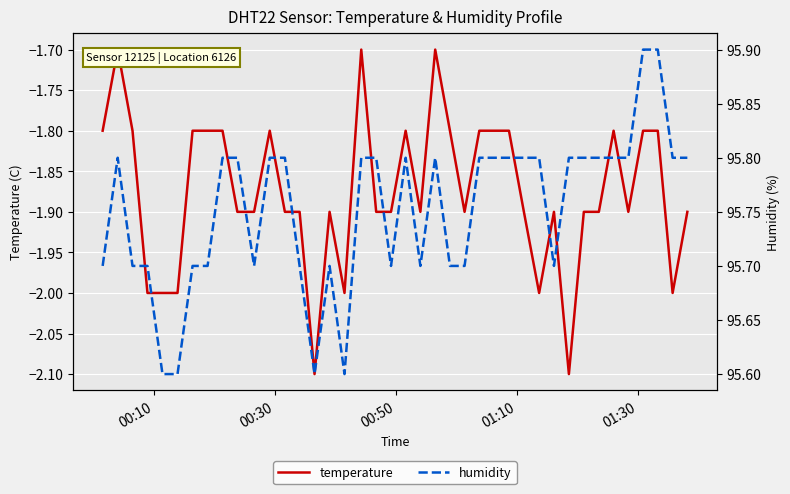

Rank the series by their average value, from highest to lowest.

humidity, temperature